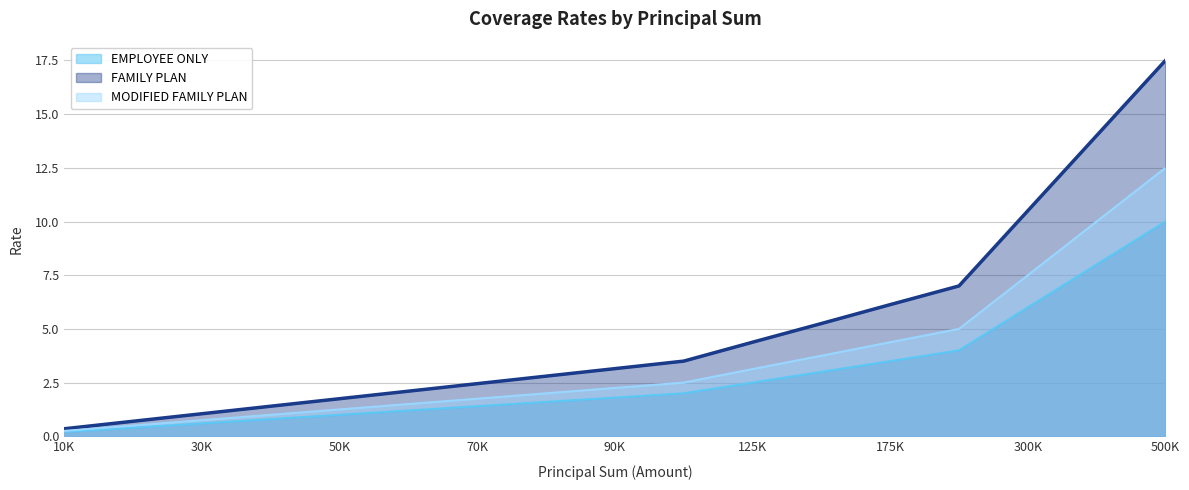

At which category does the chart reach its peak across all series?

500K